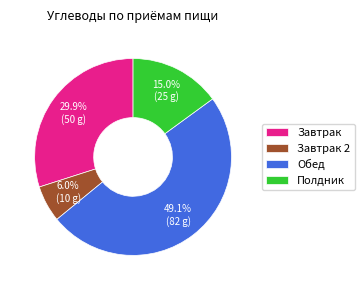

Which category has the biggest portion of the pie?

Обед